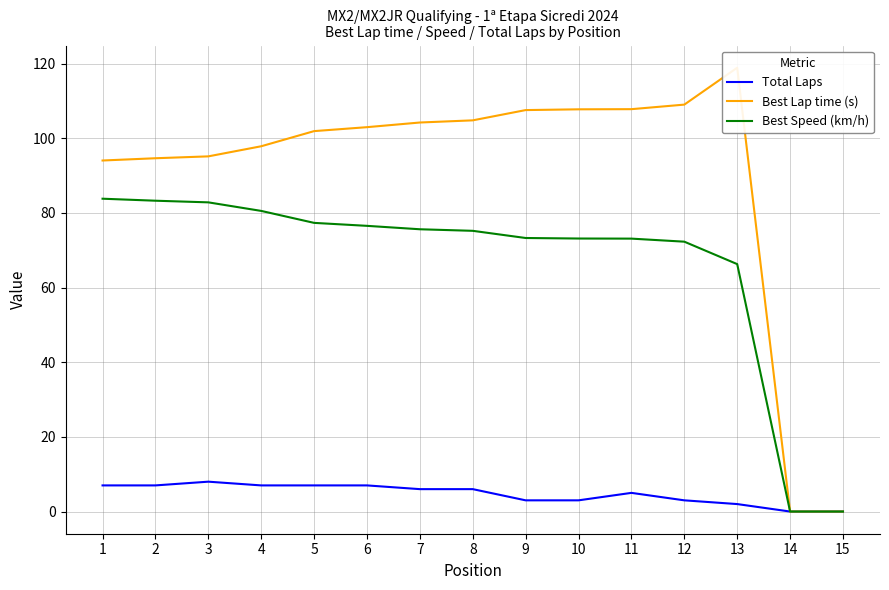

True or false: Best Speed (km/h) and Total Laps intersect in this chart.

False